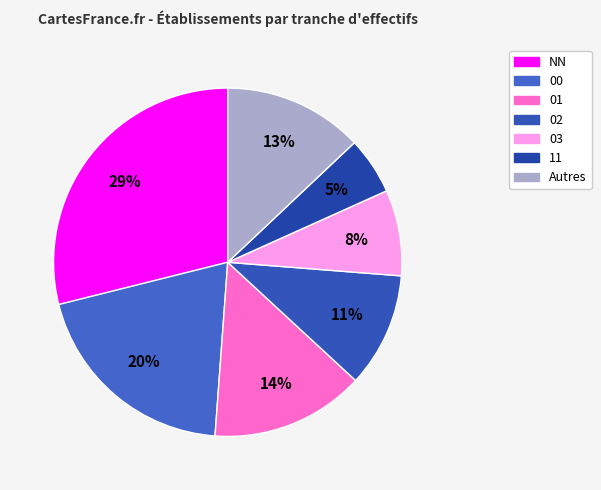

Count the number of slices in the pie.

7